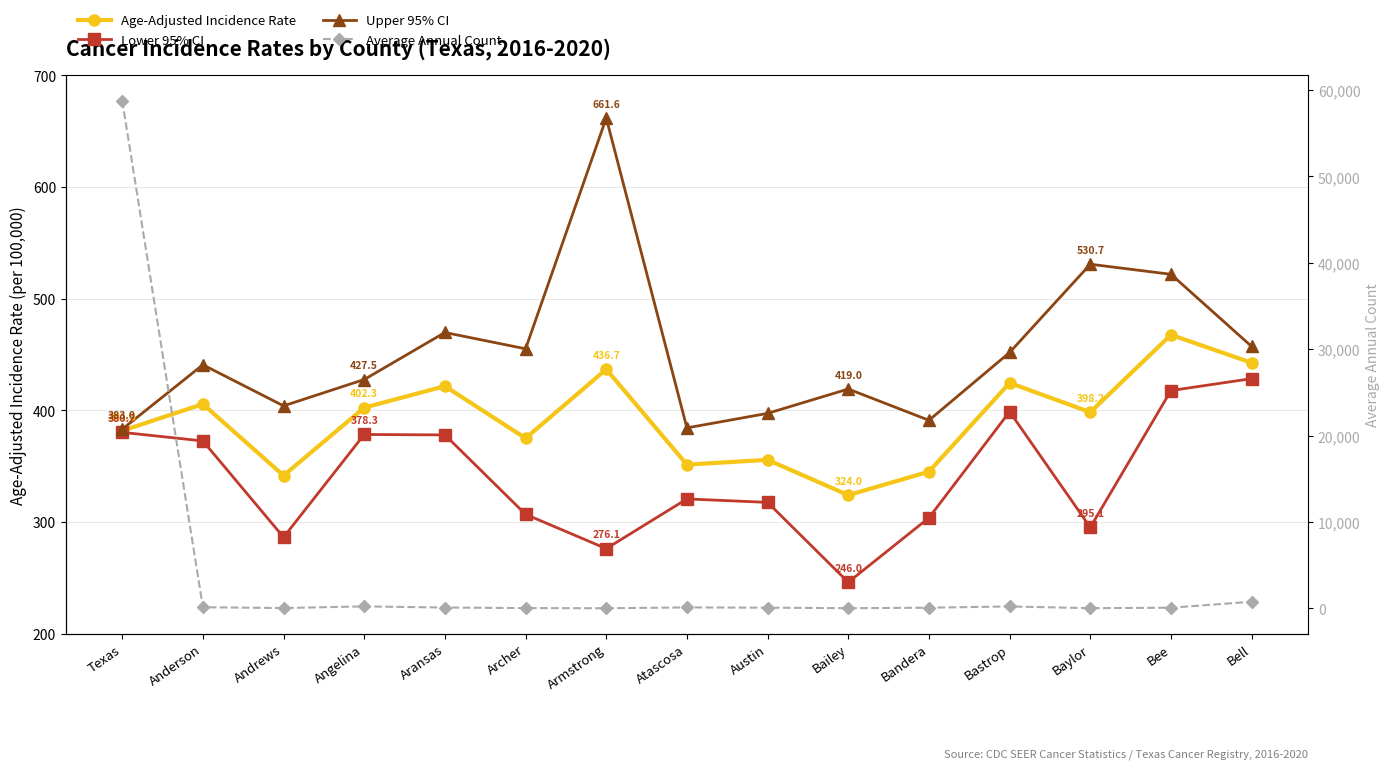

At how many categories does at least one series exceed 53217?

1